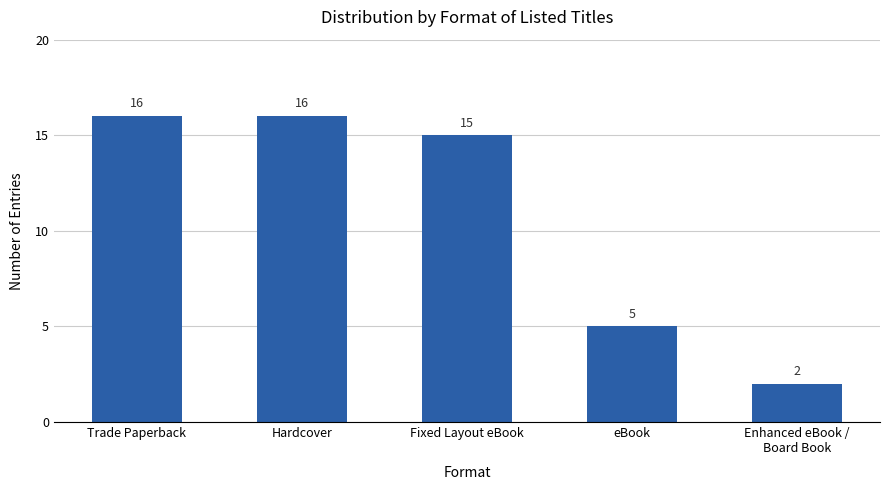

Where does the data first go above 15?

Trade Paperback